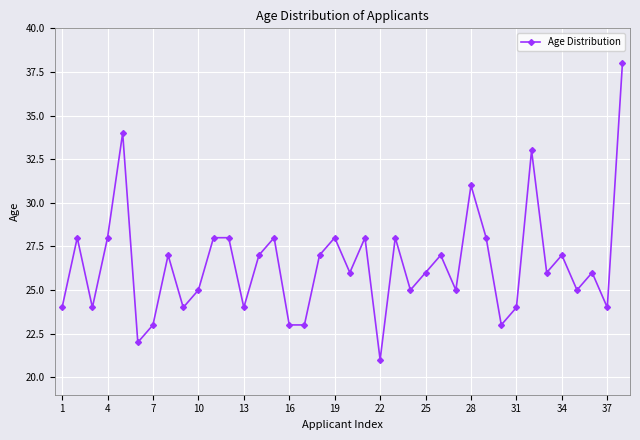

What is the difference between the maximum and minimum values?

17